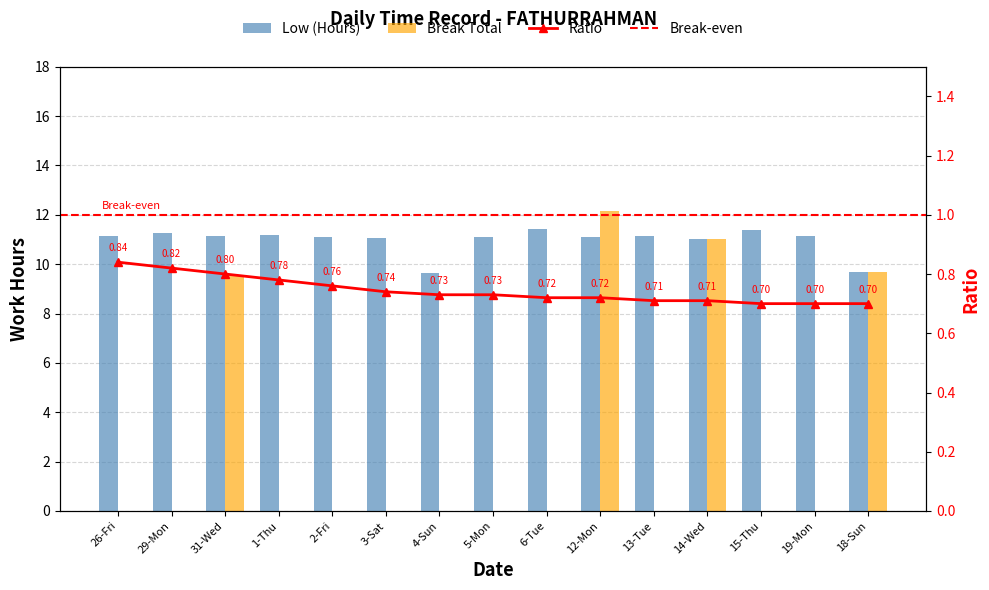

How many data points does each series have?

15